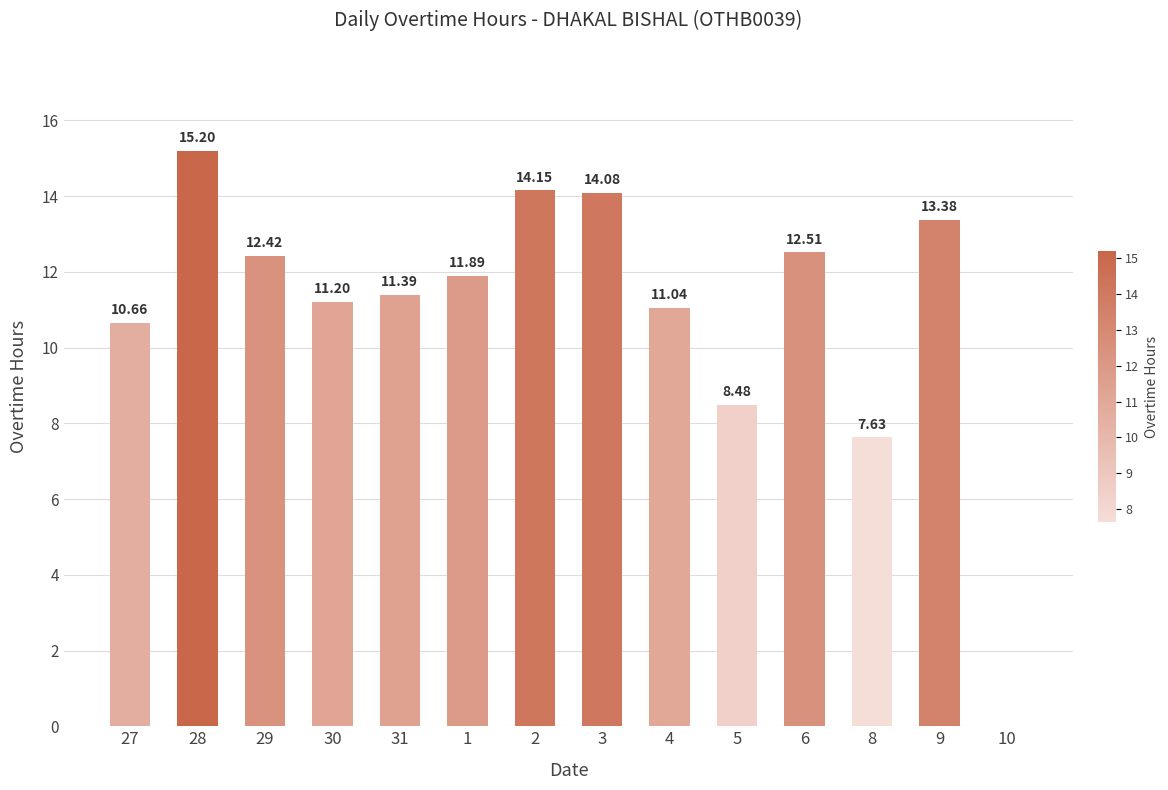

What is the average value?

11.0